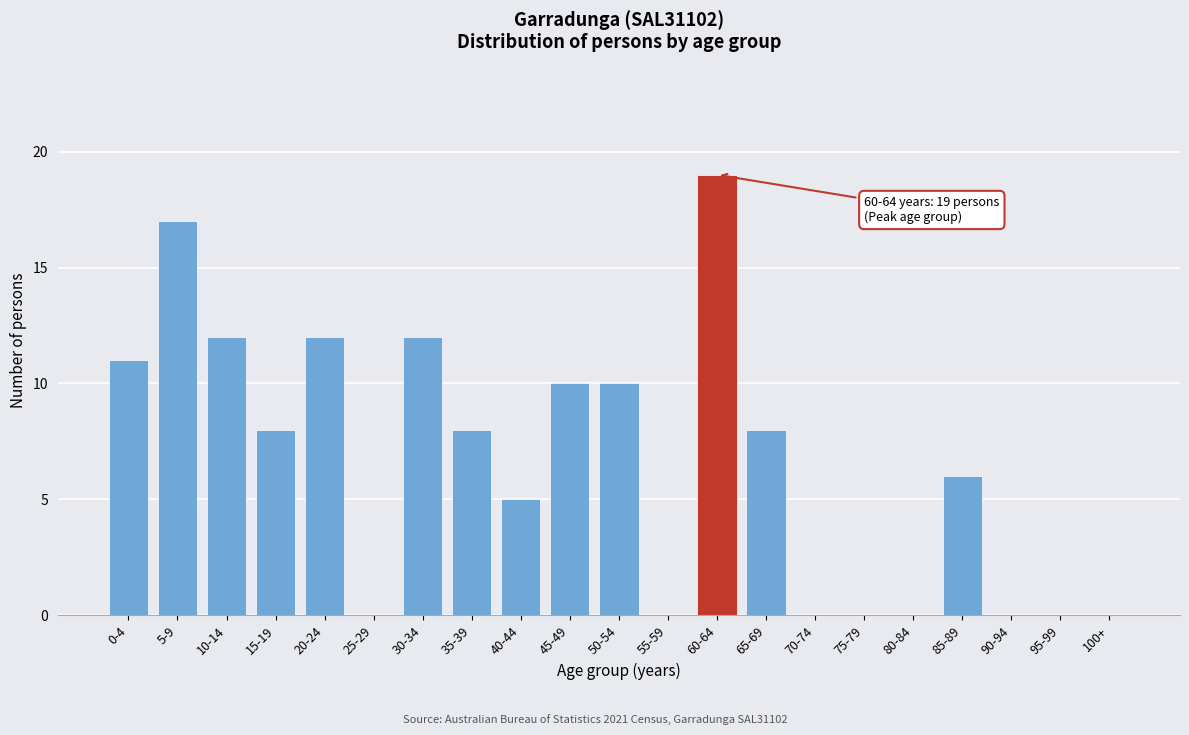

Reading left to right, list all the values displayed in this chart.

0-4=11	5-9=17	10-14=12	15-19=8	20-24=12	25-29=0	30-34=12	35-39=8	40-44=5	45-49=10	50-54=10	55-59=0	60-64=19	65-69=8	70-74=0	75-79=0	80-84=0	85-89=6	90-94=0	95-99=0	100+=0